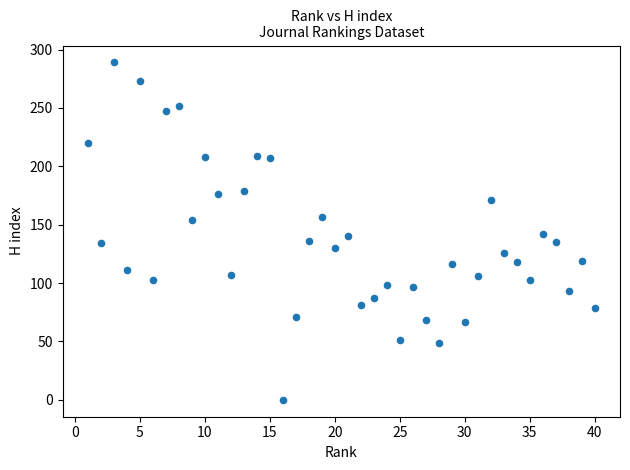

What is the range of Y values (max minus min)?

289